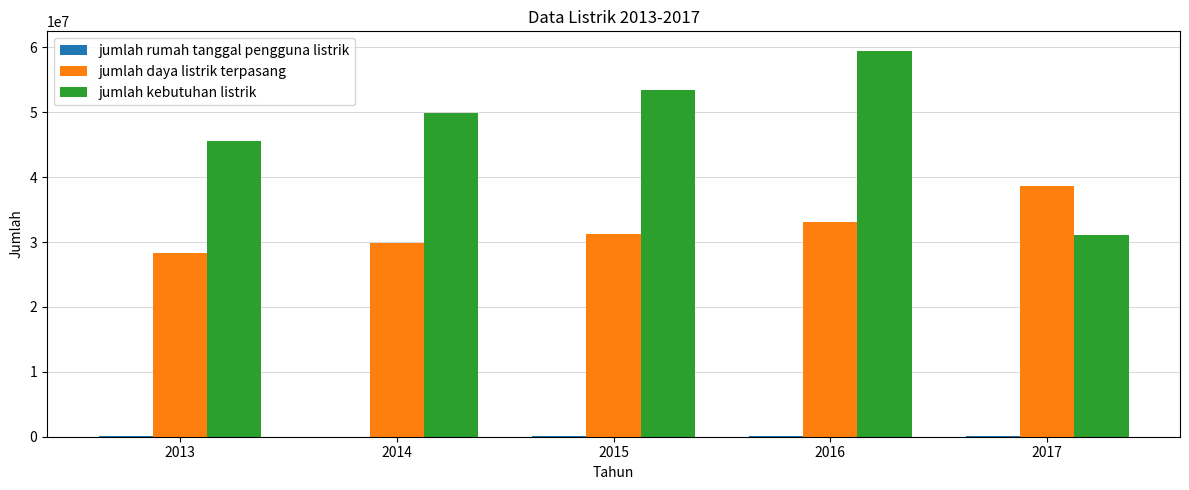

Between 2015 and 2016, which series saw the biggest shift?

jumlah kebutuhan listrik